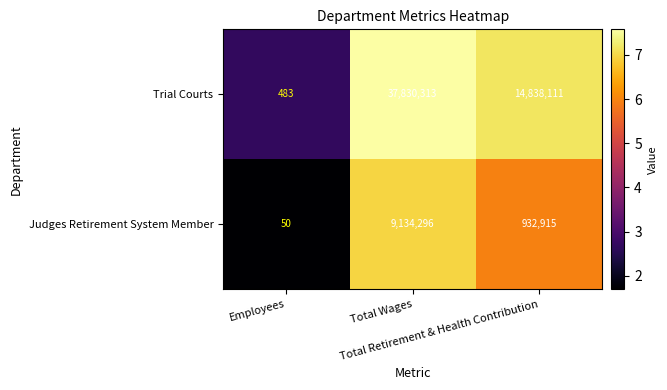

Which series has the largest range (max minus min)?

Trial Courts